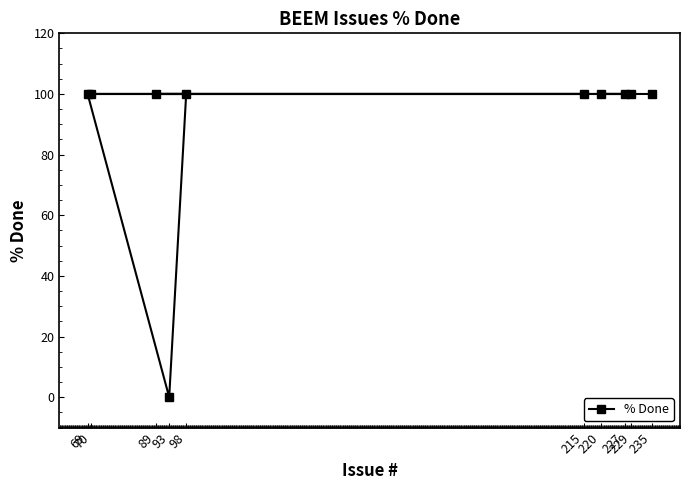

At which category does the data reach its first local valley?

93